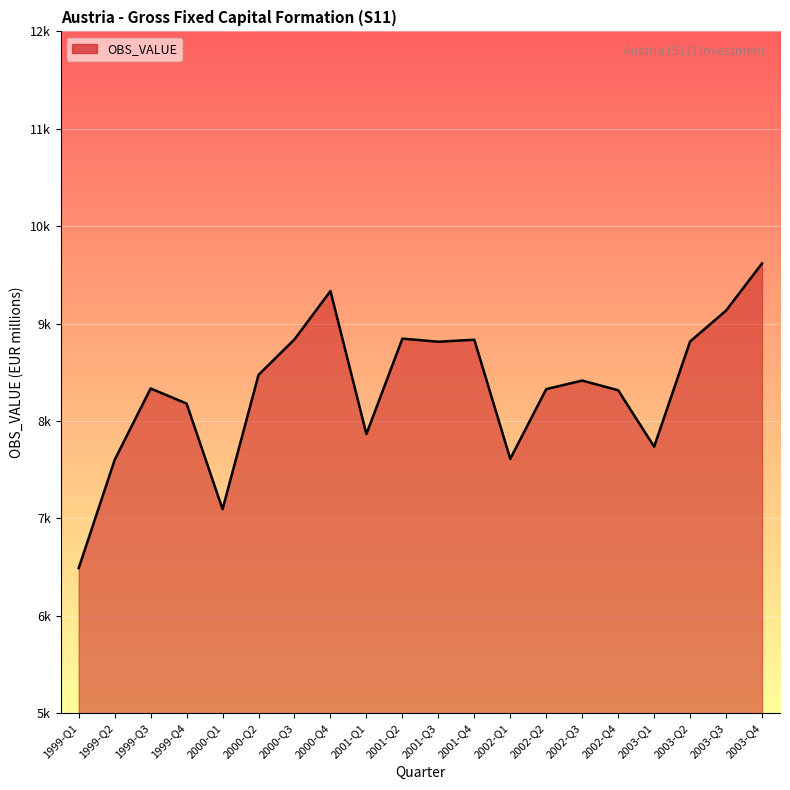

What is the change in value from 1999-Q3 to 2003-Q1?

-597.6